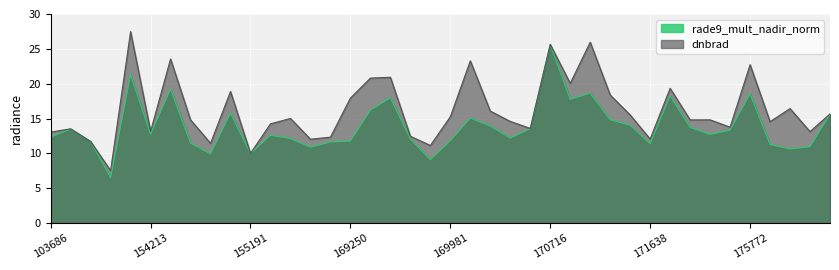

Between which two adjacent categories do dnbrad and rade9_mult_nadir_norm first intersect?

143043 and 143237